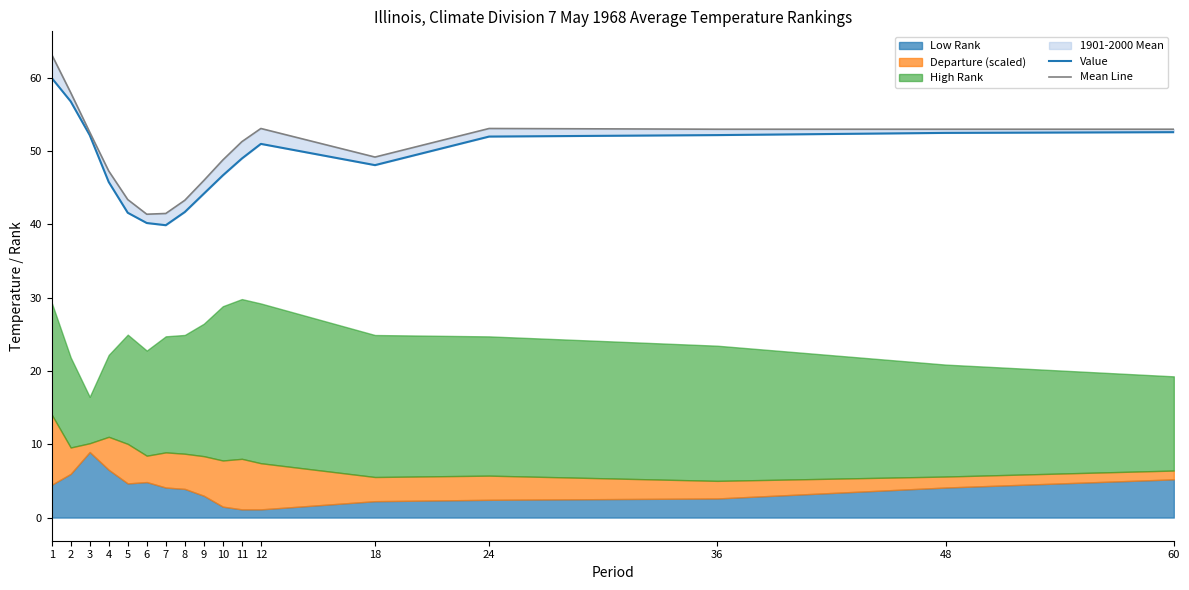

Where is the first local minimum for Mean Line?

6